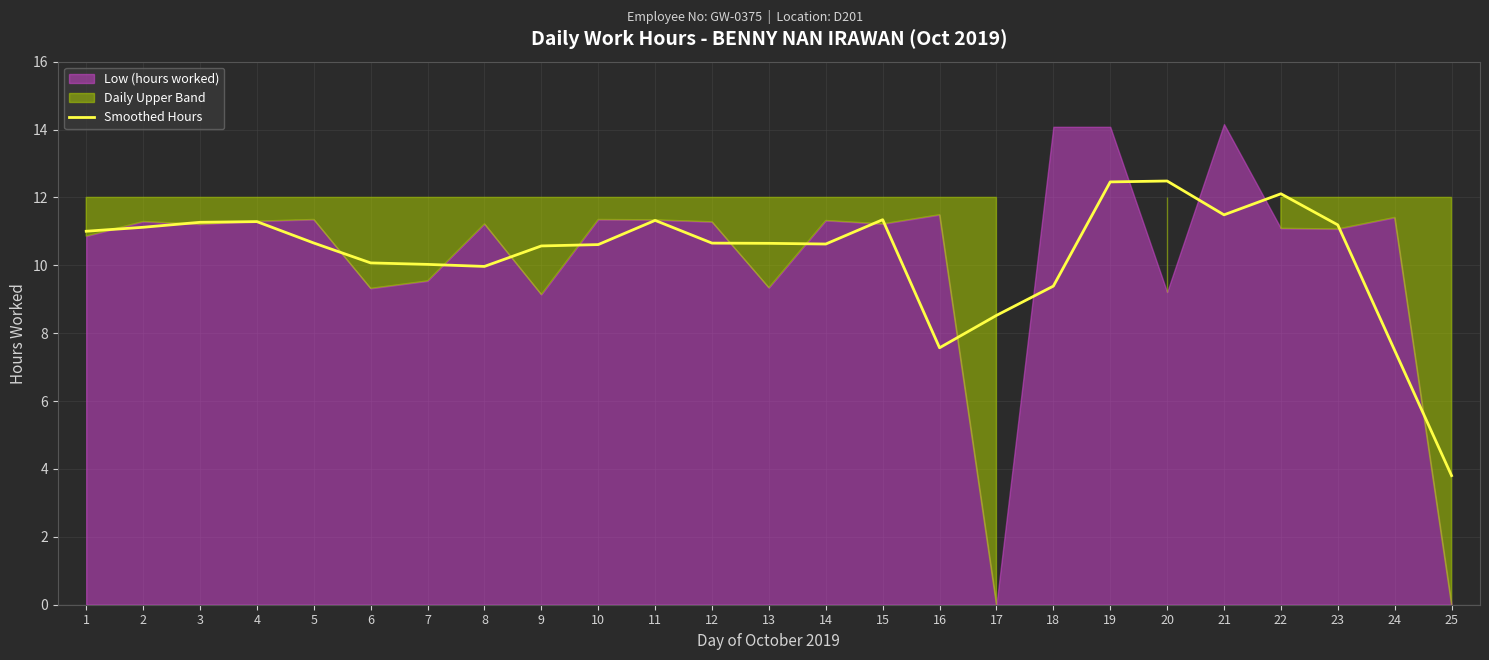

Rank the categories by value from highest to lowest.

20, 19, 22, 21, 15, 11, 4, 3, 23, 2, 1, 5, 12, 13, 14, 10, 9, 6, 7, 8, 18, 17, 16, 24, 25